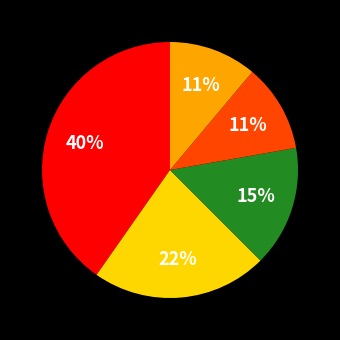

To the nearest percent, what is the average slice percentage?

20%